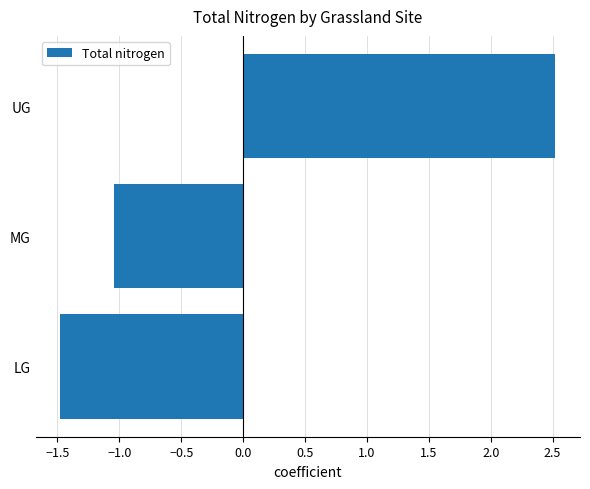

What is the maximum value shown in the chart?

2.5